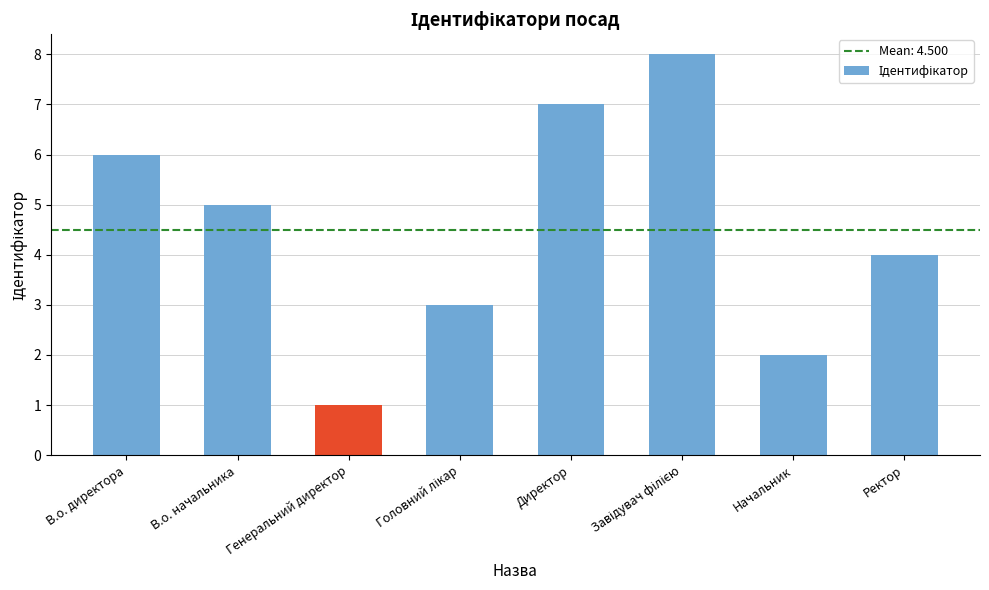

At which label does the data first exceed 5?

В.о. директора